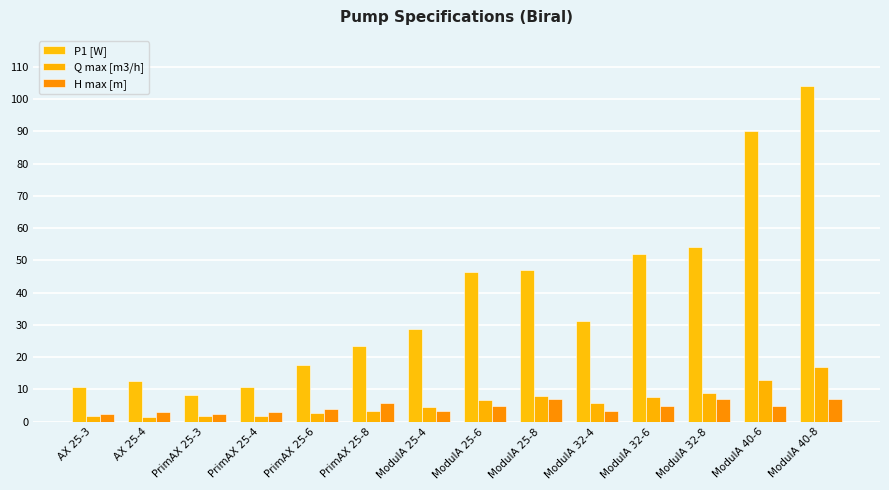

What is the difference between the Q max [m3/h] values at PrimAX 25-4 and ModulA 32-6?

5.9